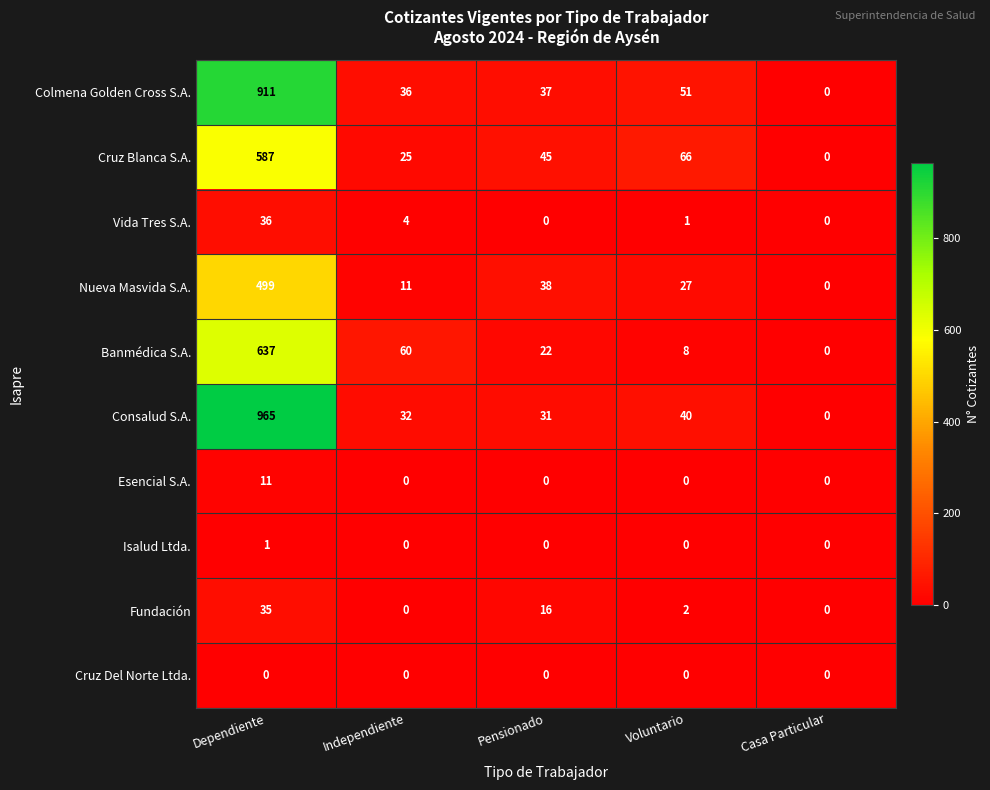

Between Independiente and Pensionado, which series saw the biggest shift?

Banmédica S.A.